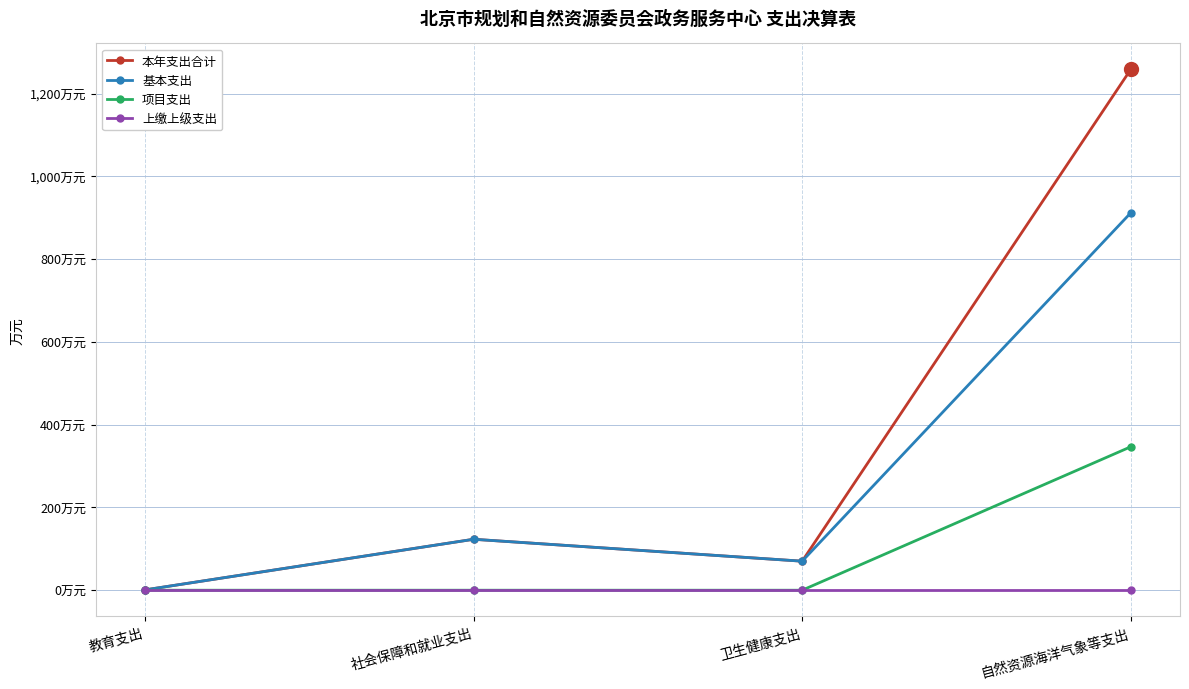

What is the label of the 2nd point from the left?

社会保障和就业支出